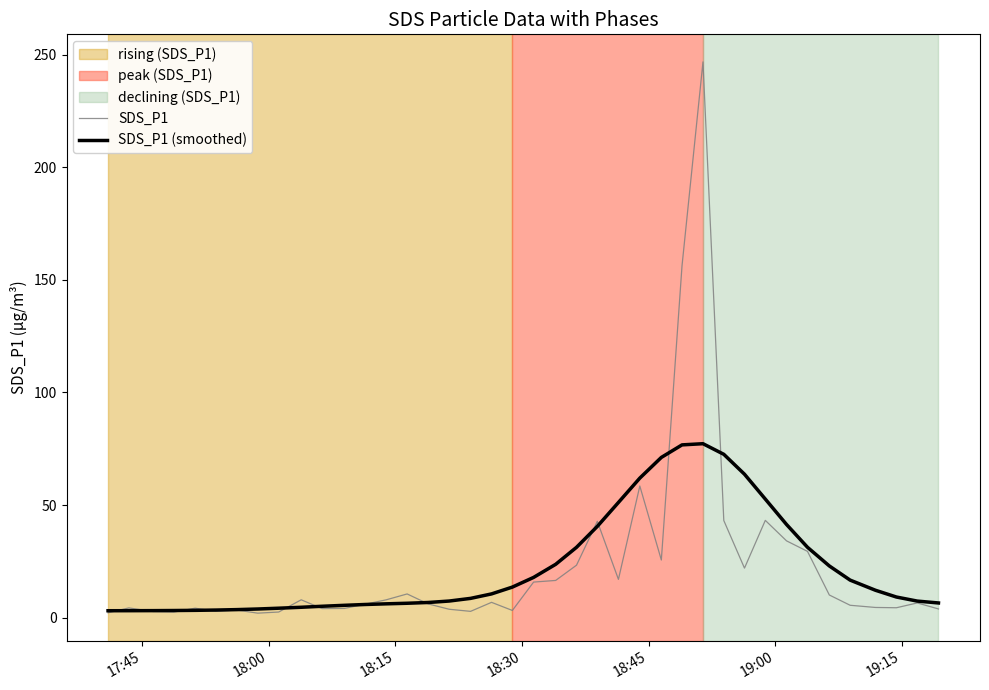

What is the maximum value shown in the chart?

246.8